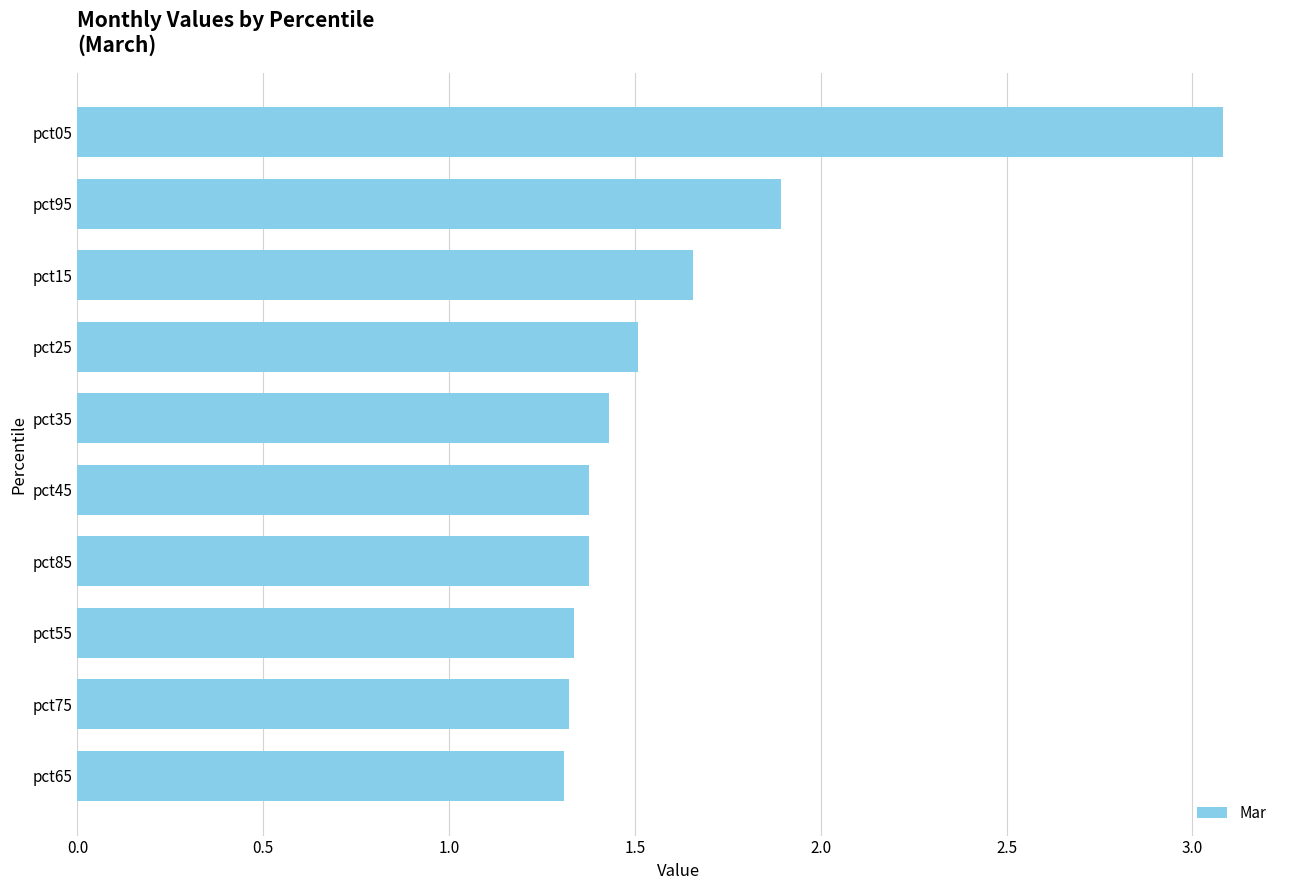

The chart shows a value of 1.3 at pct55. True or false?

True